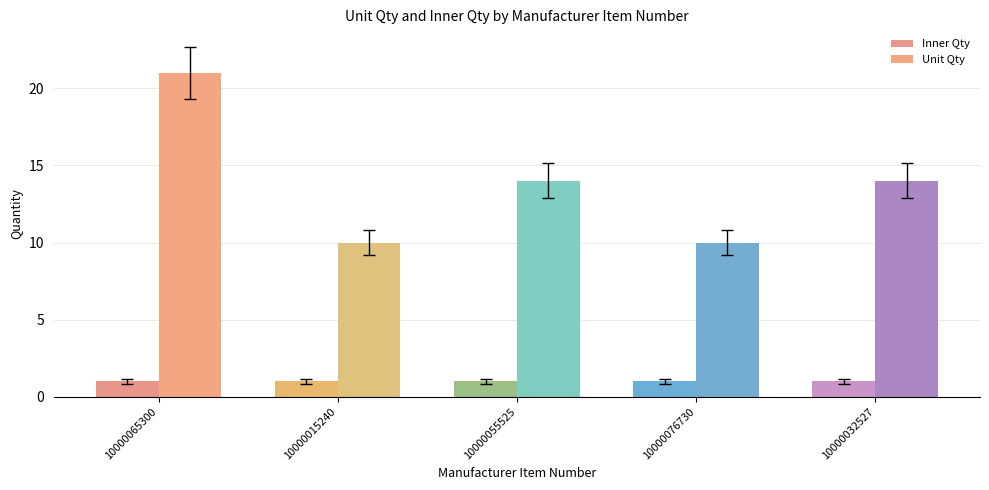

At which category is the sum across all series the highest?

10000065300